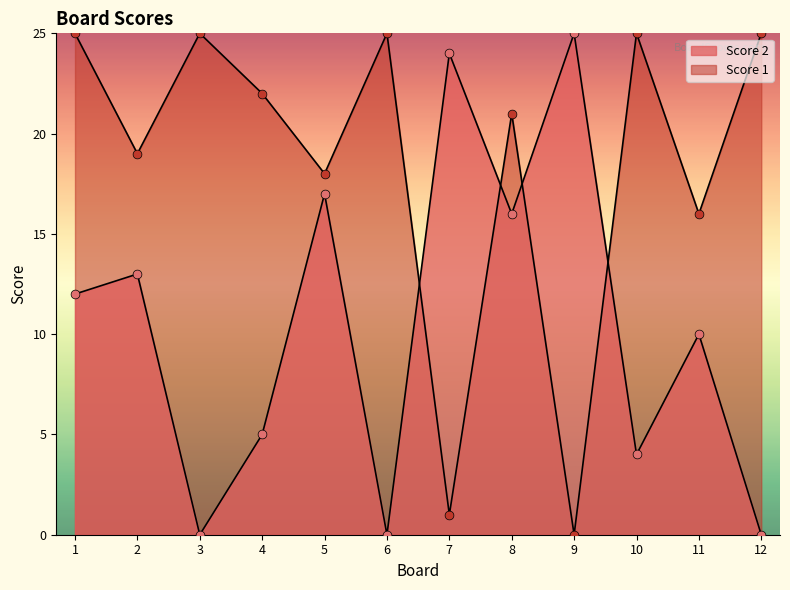

Which series has the largest total across all categories?

Score 1